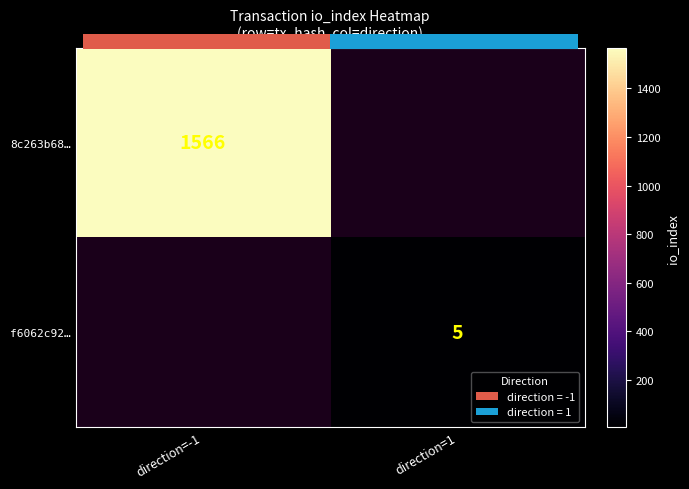

Is the value of f6062c92… at direction=1 greater than the value of 8c263b68… at direction=-1?

No